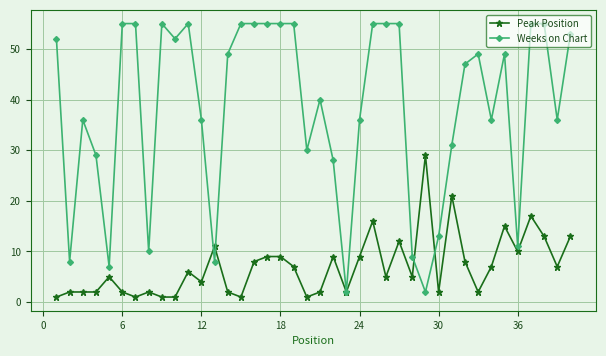

What is the minimum value shown in the chart?

1